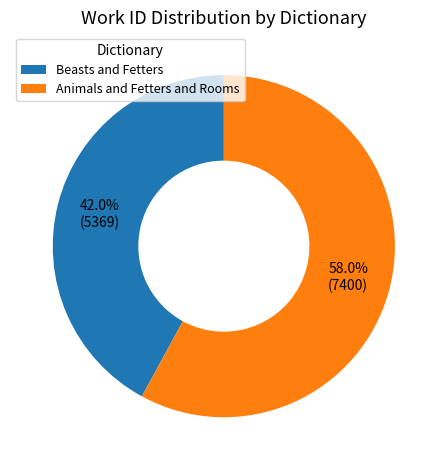

To the nearest percent, what percentage of the pie is Beasts and Fetters?

42%